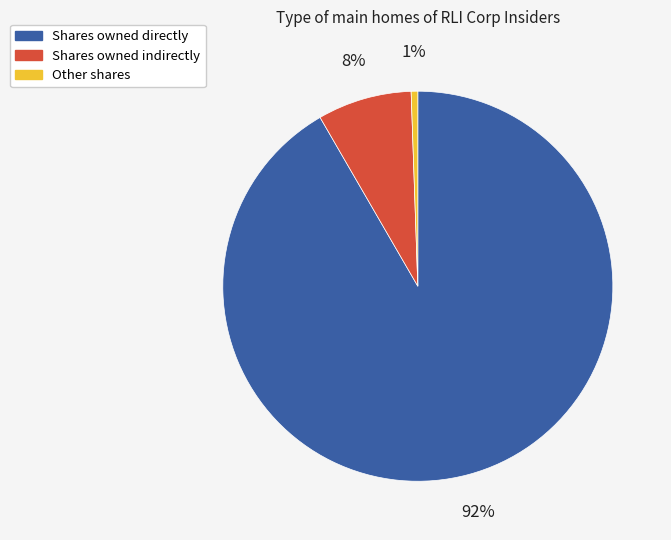

Does any single category account for the majority?

Yes